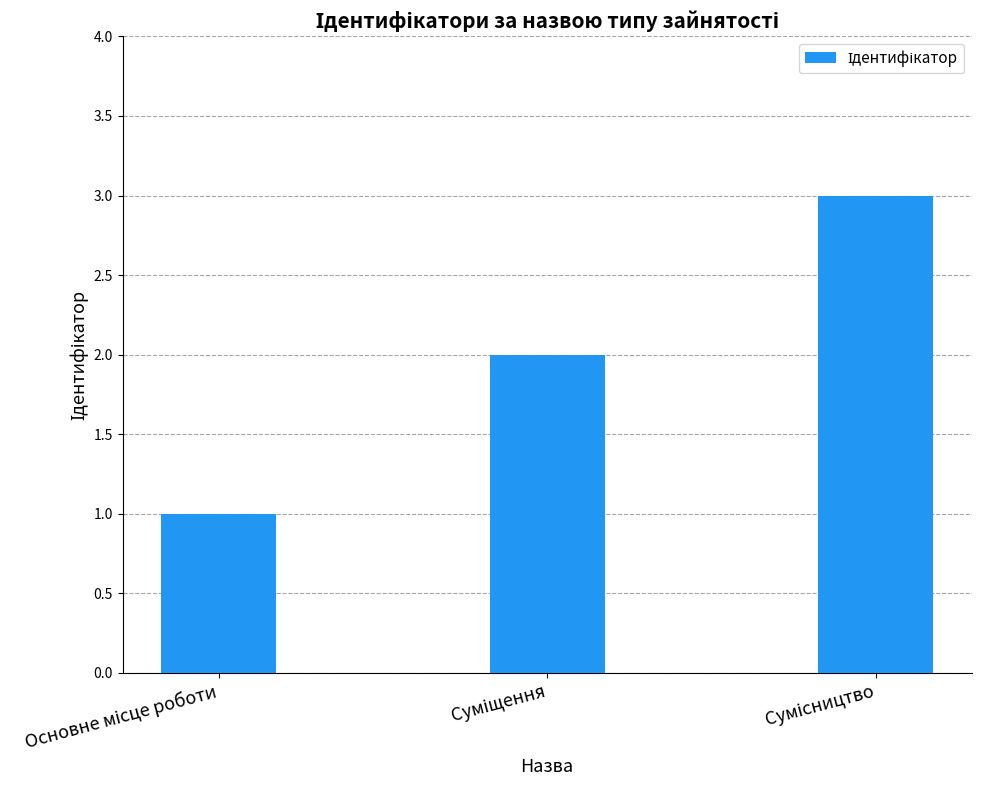

What is the average value?

2